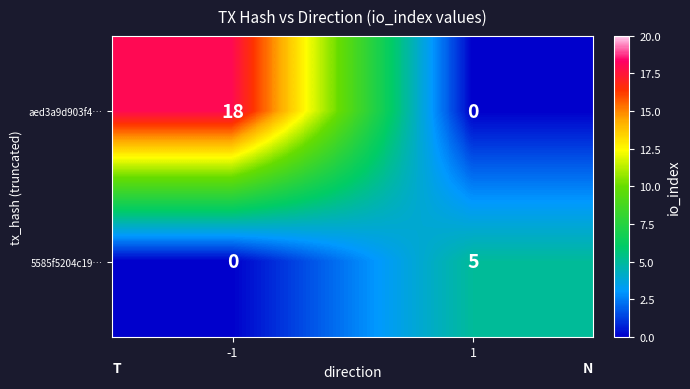

Between -1 and 1, which series saw the biggest shift?

aed3a9d903f4…